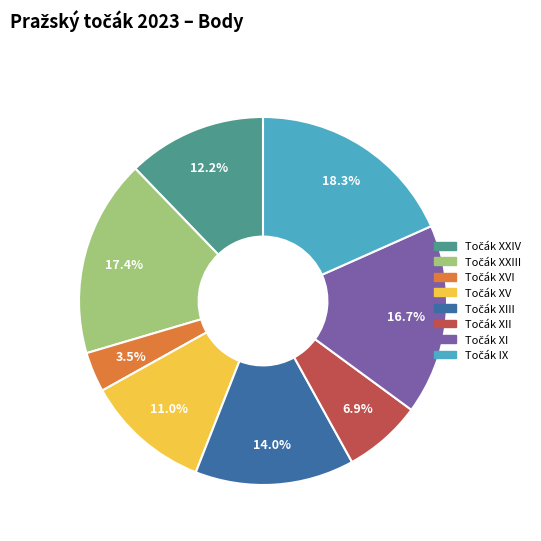

Does any single category account for the majority?

No